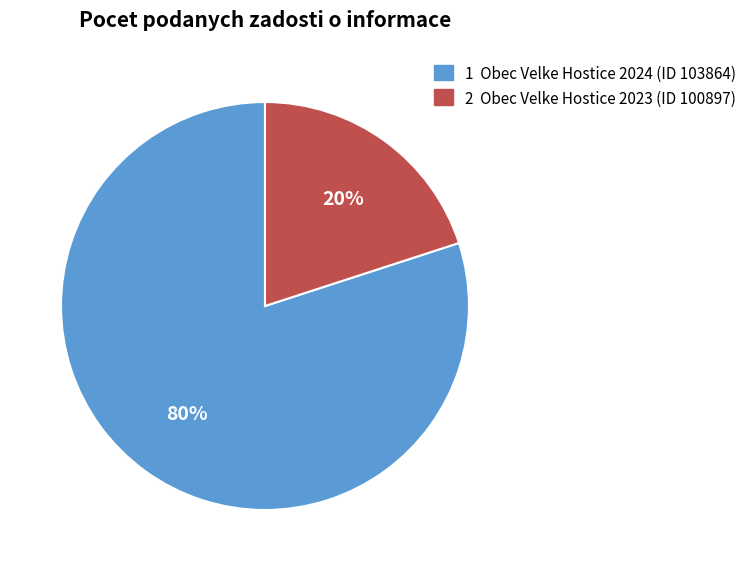

Rank the categories by value from highest to lowest.

1 Obec Velke Hostice 2024 (ID 103864), 2 Obec Velke Hostice 2023 (ID 100897)